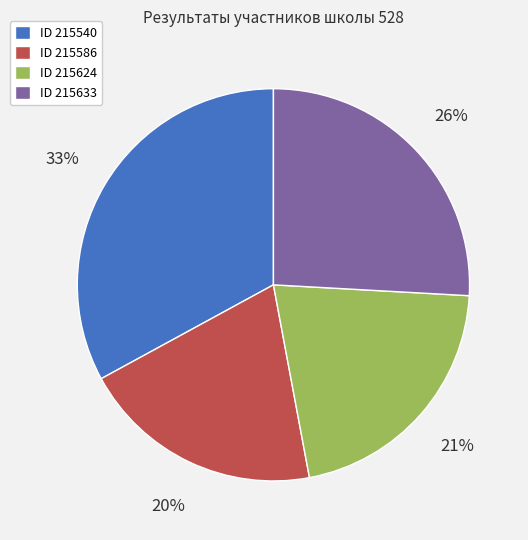

The ID 215624 slice represents 14% of the pie. True or false?

False